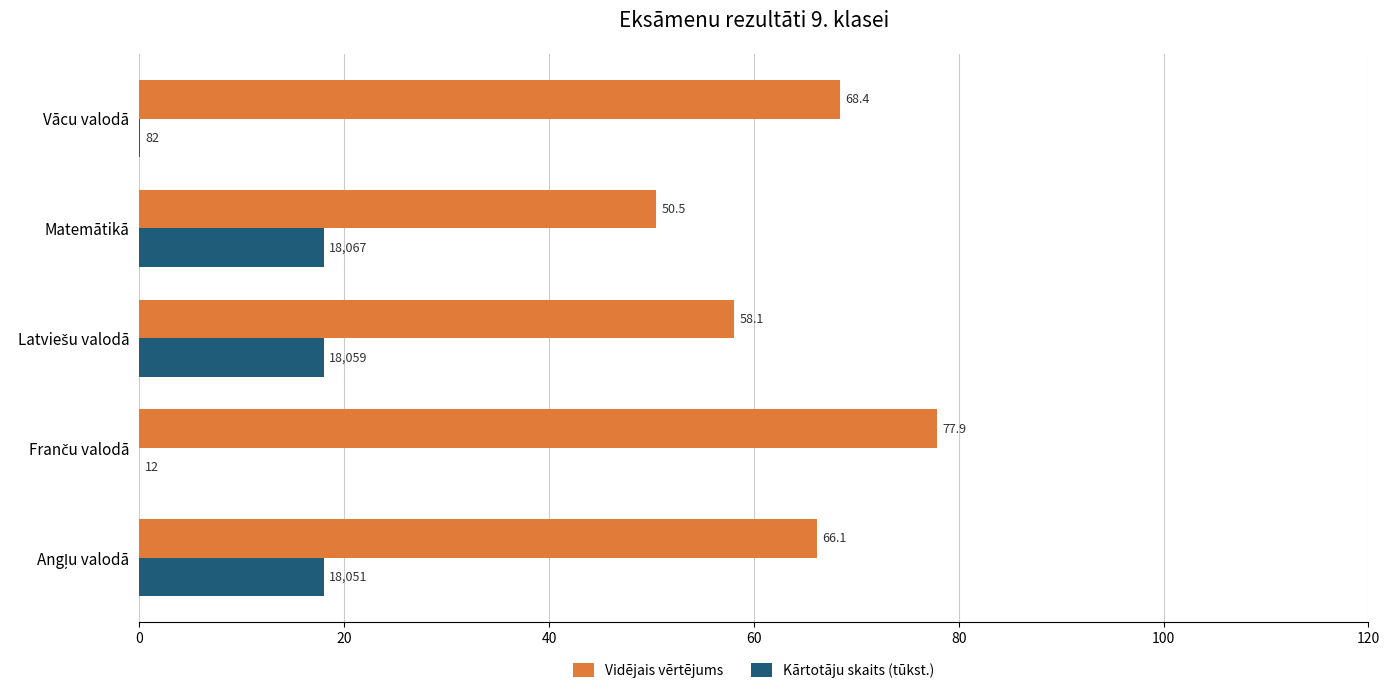

What is the average value of the Vidējais vērtējums series?

64.2